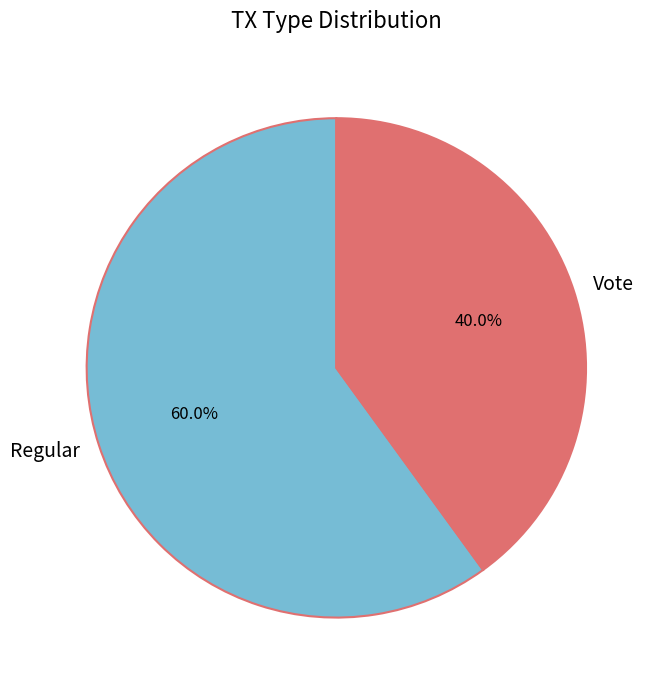

To the nearest percent, what is the combined percentage of Regular and Vote?

100%